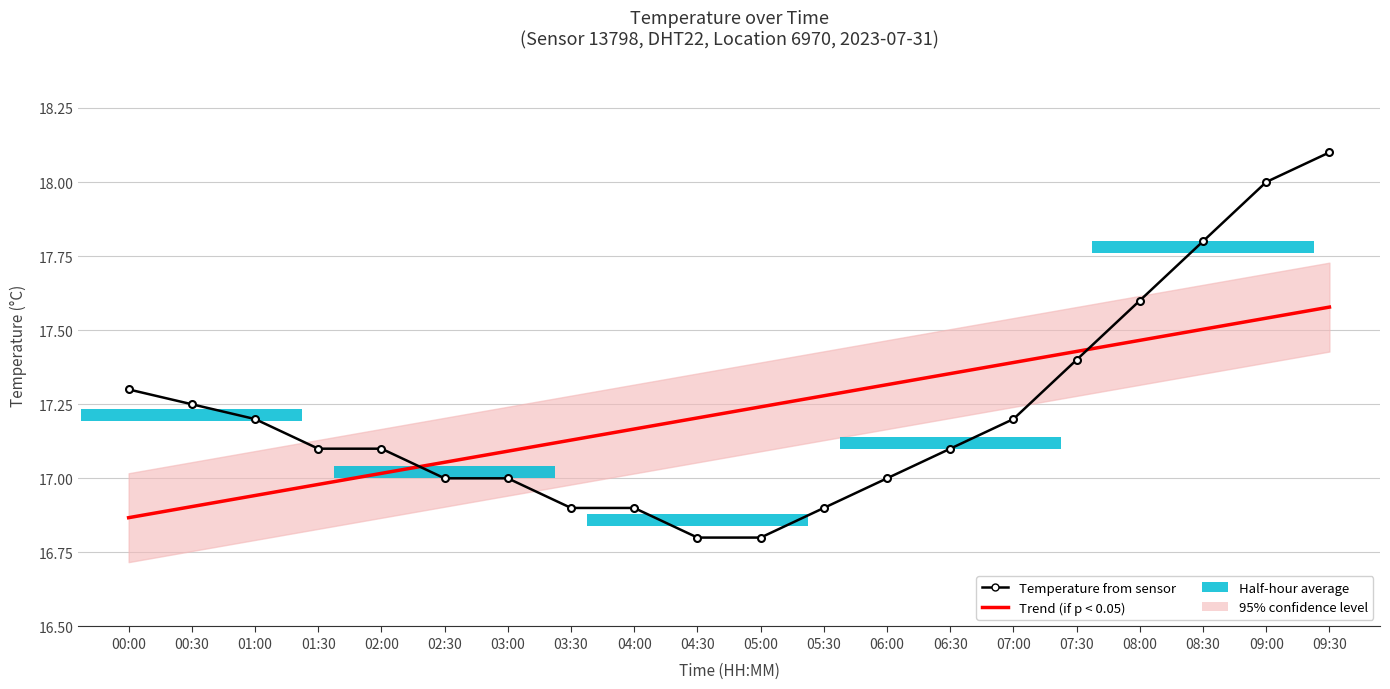

Does the chart contain stacked bars?

No